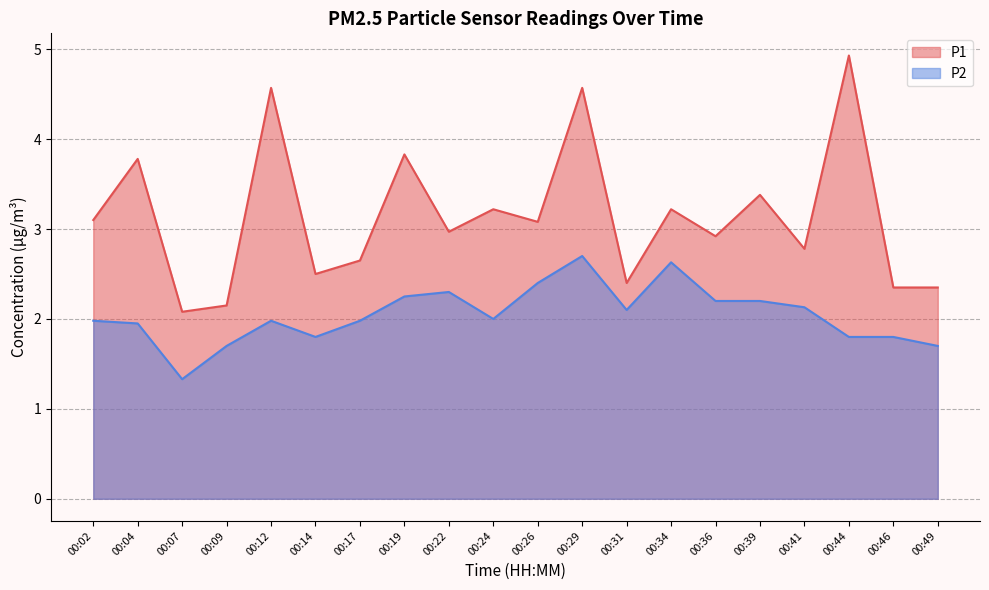

Which label corresponds to the smallest value in the chart?

00:07